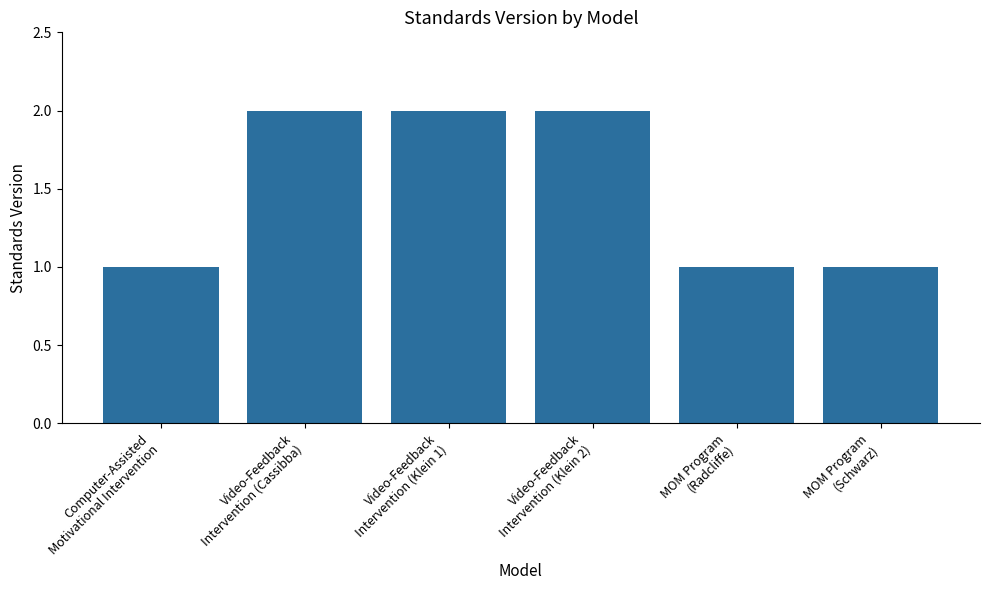

What position from the right is Computer-Assisted
Motivational Intervention?

6